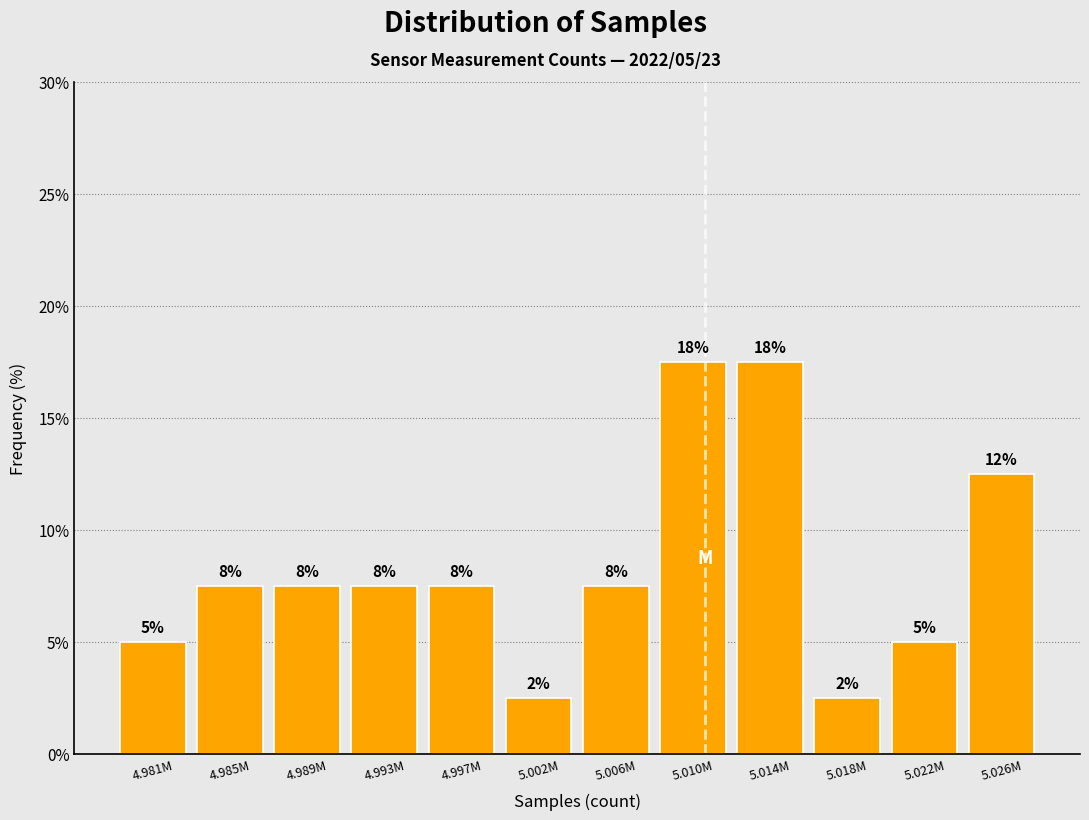

How many bars are there in total?

12